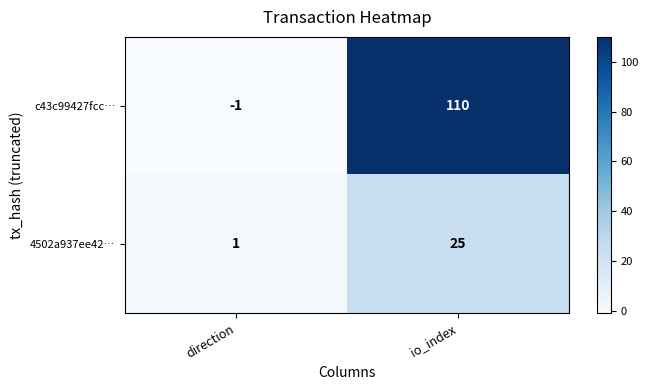

Reading left to right, extract all data points from this chart.

c43c99427fcc…: direction=-1	io_index=110
4502a937ee42…: direction=1	io_index=25